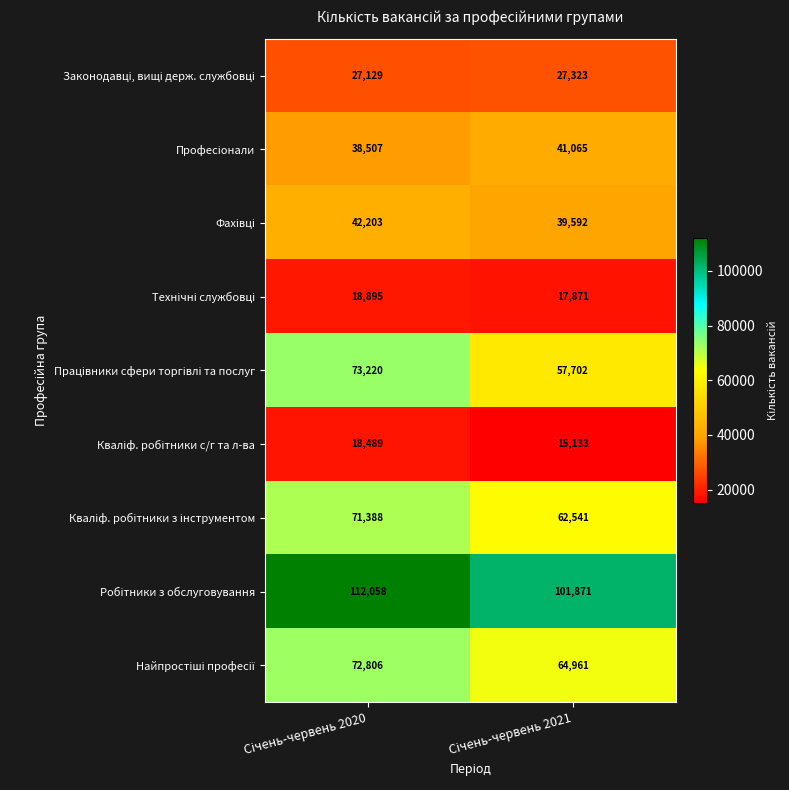

What is the minimum value shown in the chart?

15133